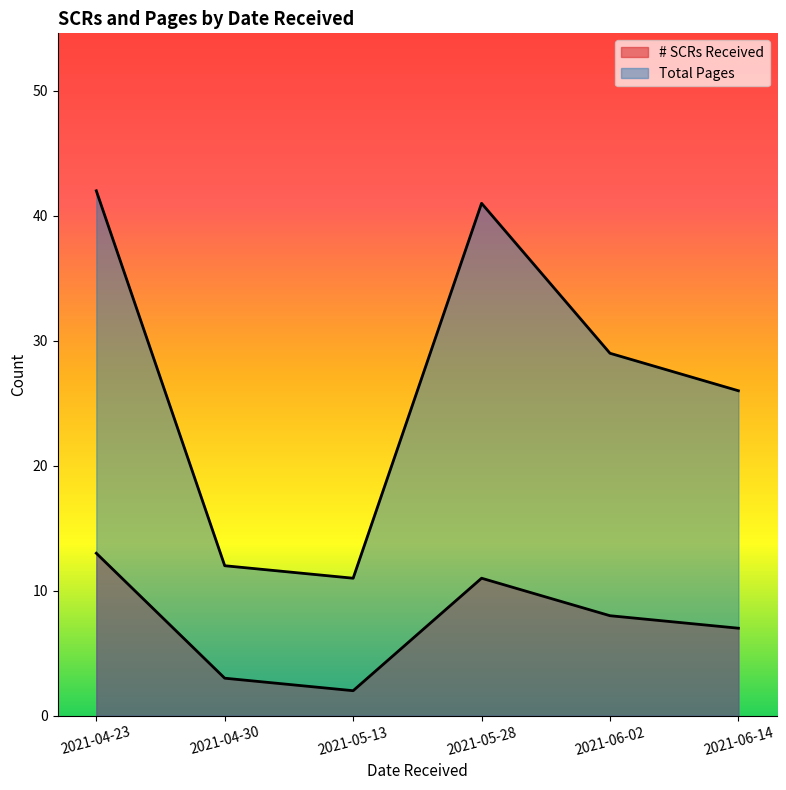

How many values in the Total Pages series are below 29?

3